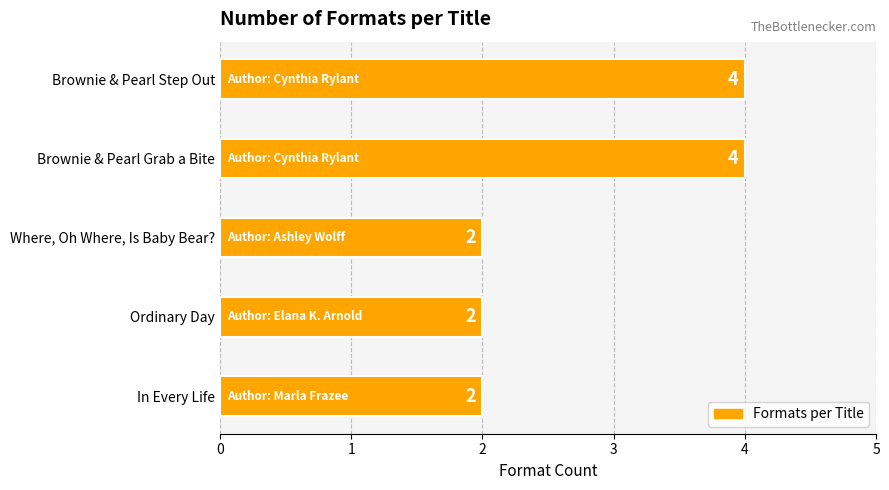

What is the maximum value shown in the chart?

4